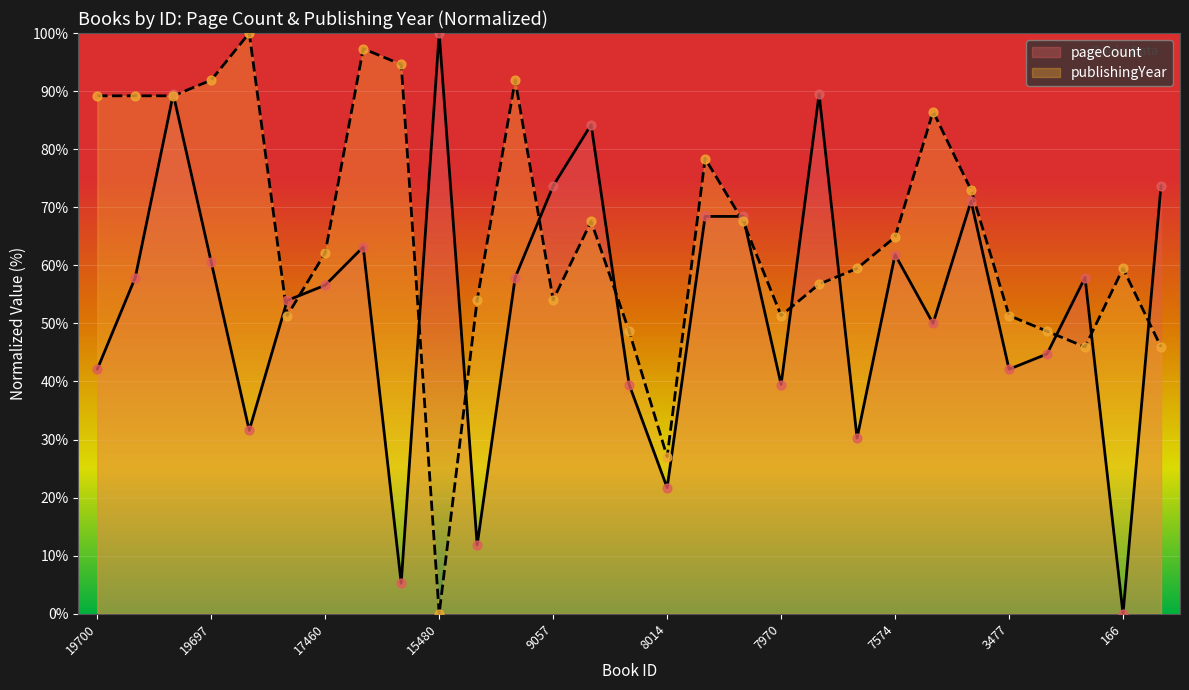

Which series has the largest total across all categories?

publishingYear